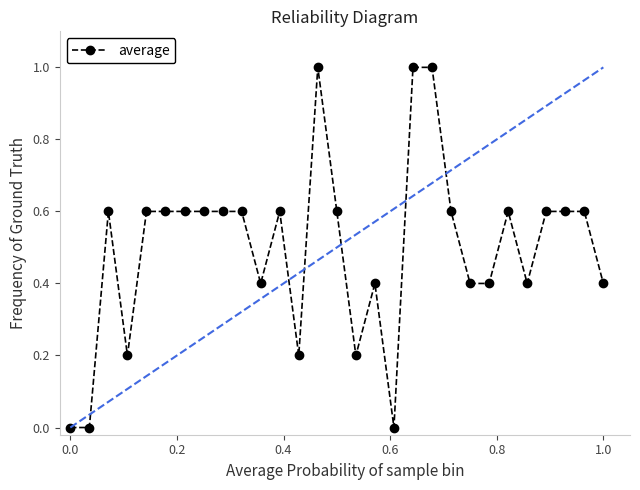

How many series are shown in this chart?

1